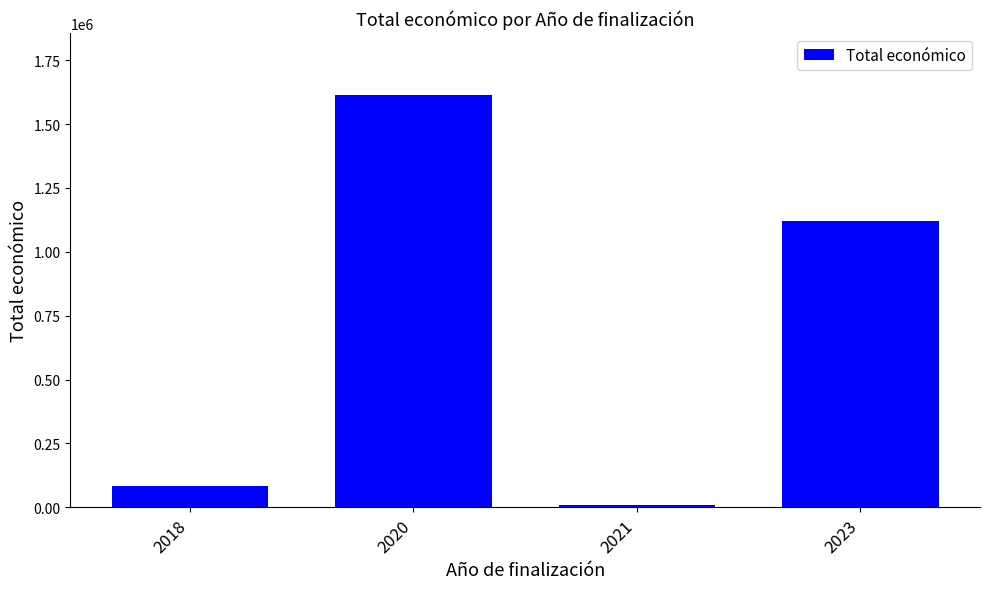

What is the smallest value displayed?

10750